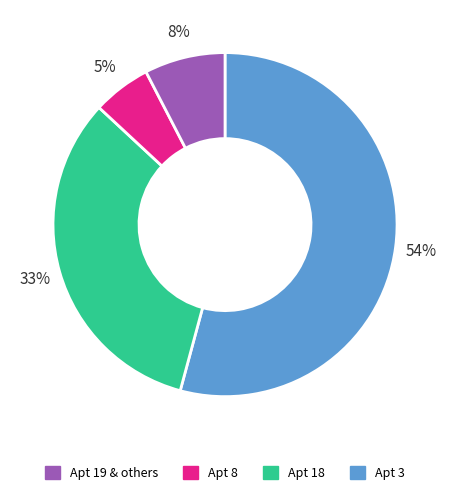

To the nearest percent, what is the average slice percentage?

25%